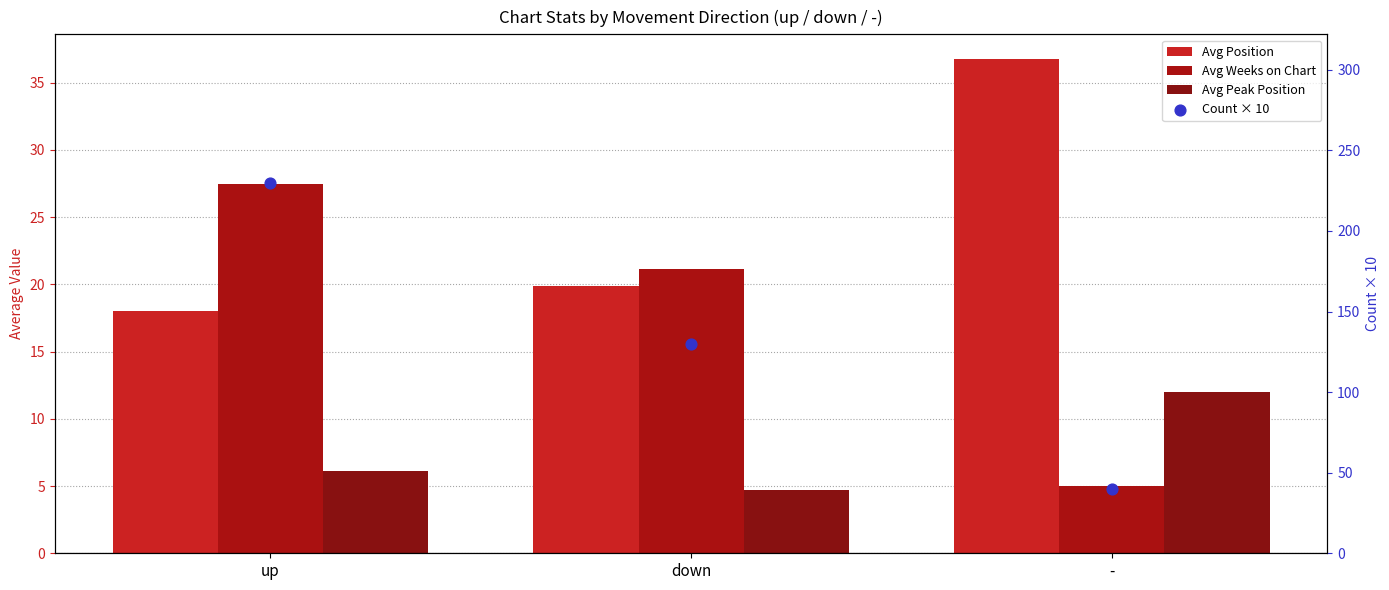

What is the total value across all series at up?

281.6